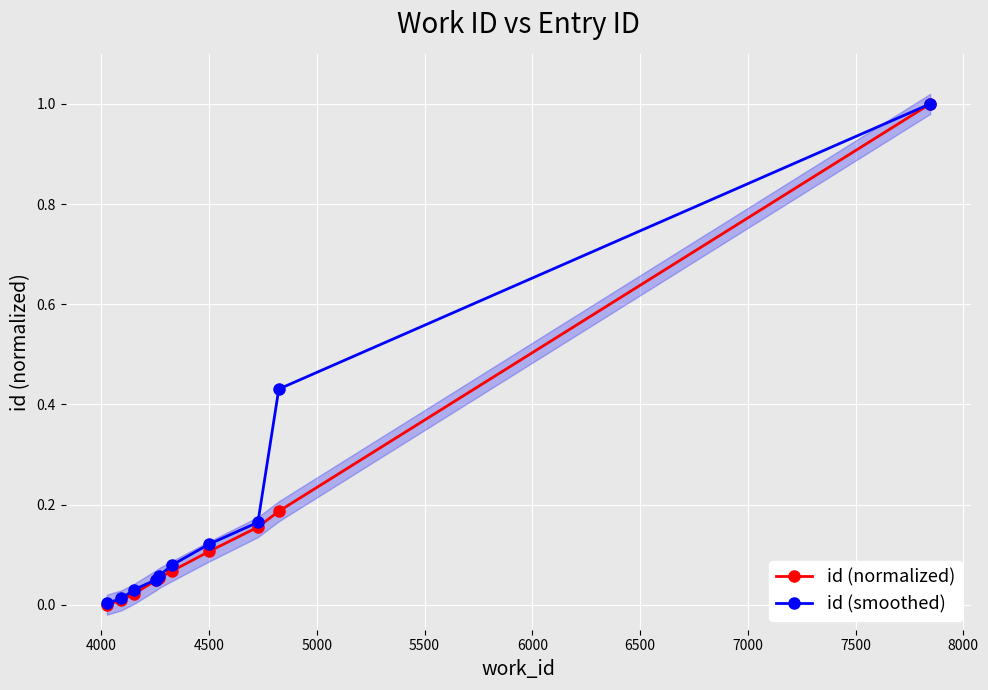

What are all the series names shown in the legend?

id (normalized), id (smoothed)